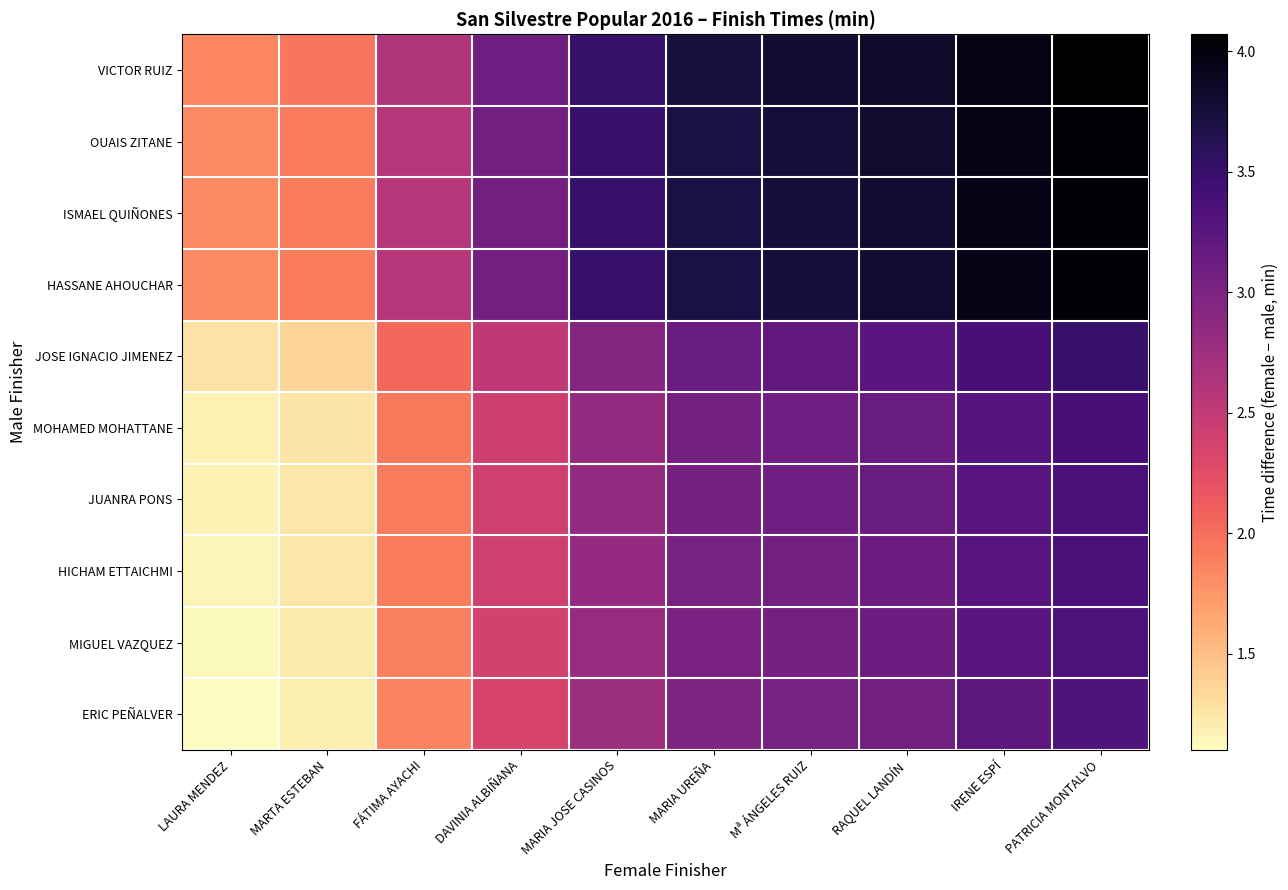

How many series are shown in this chart?

10